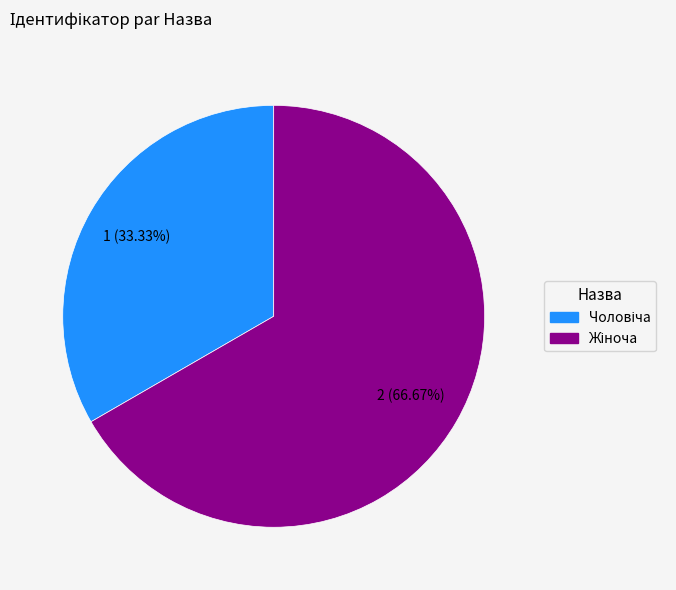

Is there a majority slice in this chart?

Yes